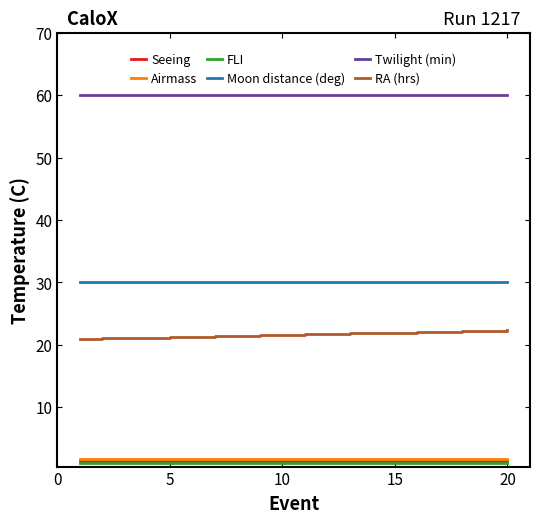

What is the highest value of the Seeing series?

1.4